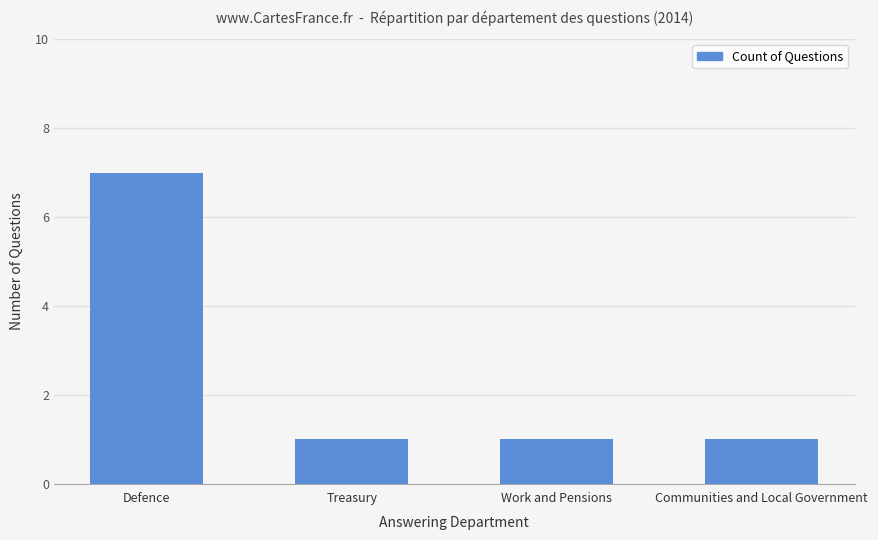

How many categories are shown in the chart?

4